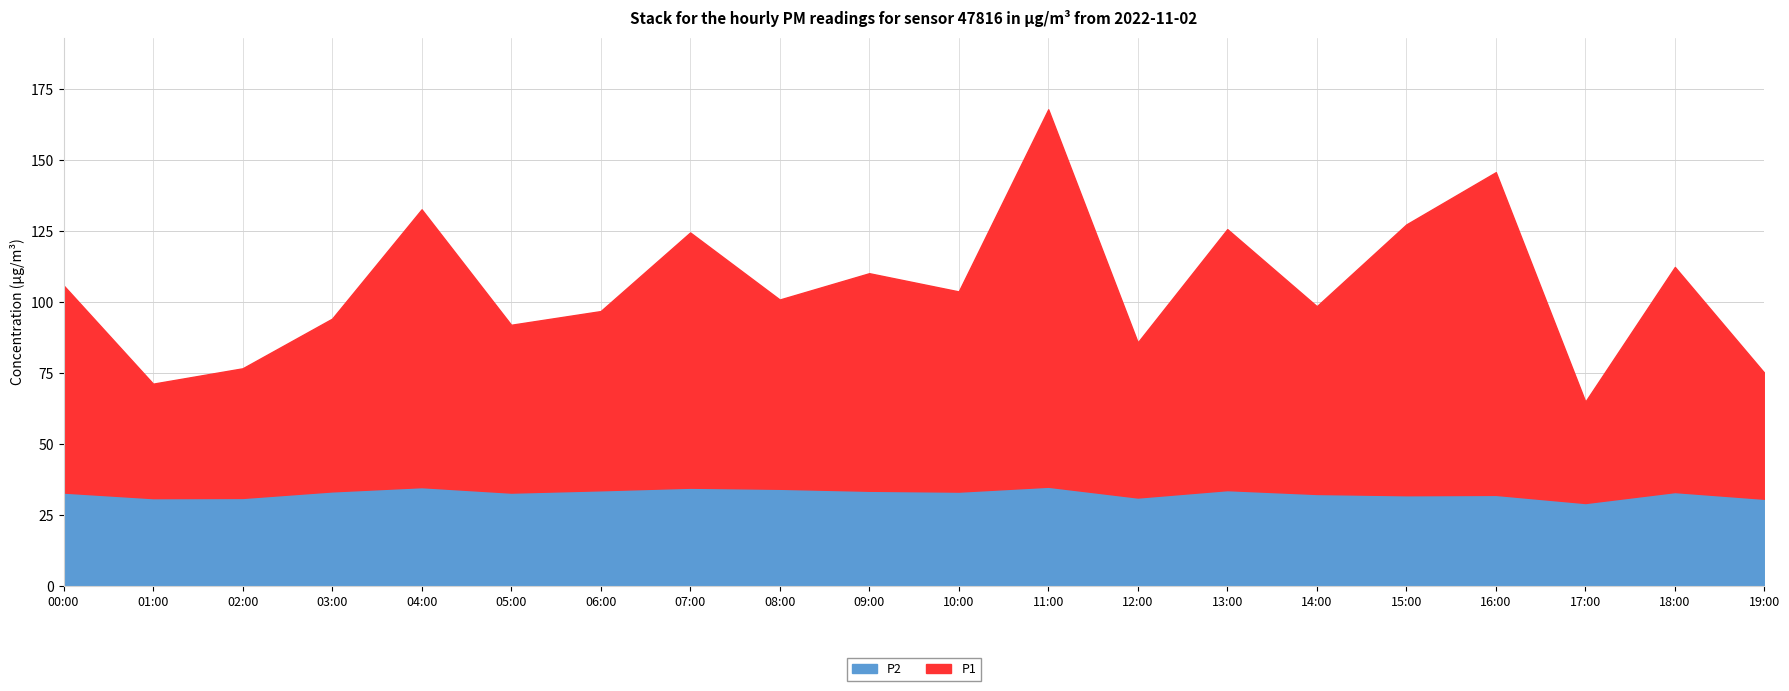

At which category does the chart reach its peak across all series?

11:00